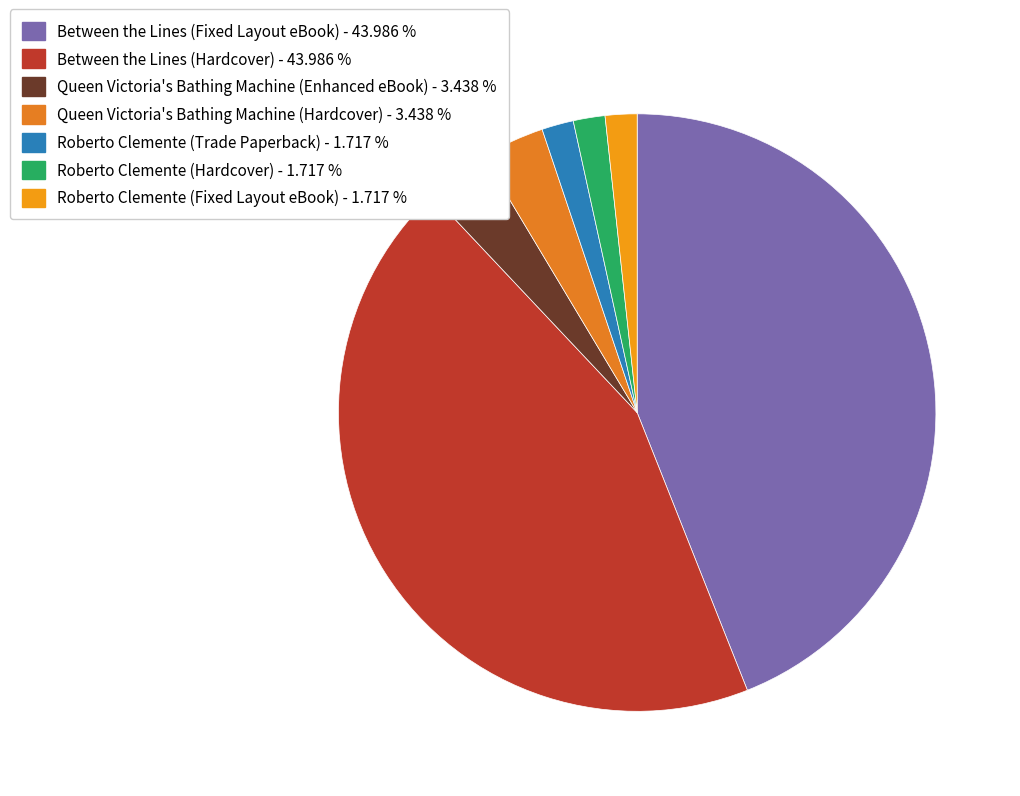

How much of the chart is everything except Roberto Clemente (Hardcover)?

98.3%